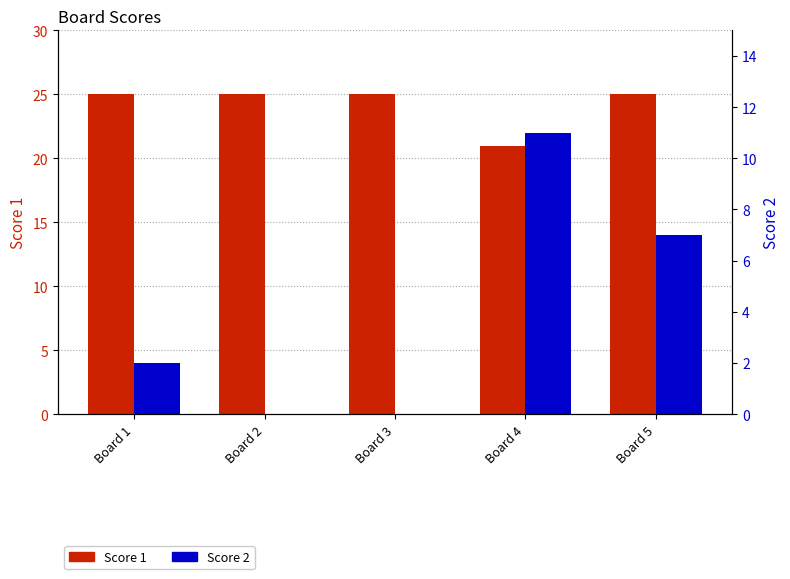

Is the value of Score 1 at Board 1 greater than the value of Score 2 at Board 2?

Yes